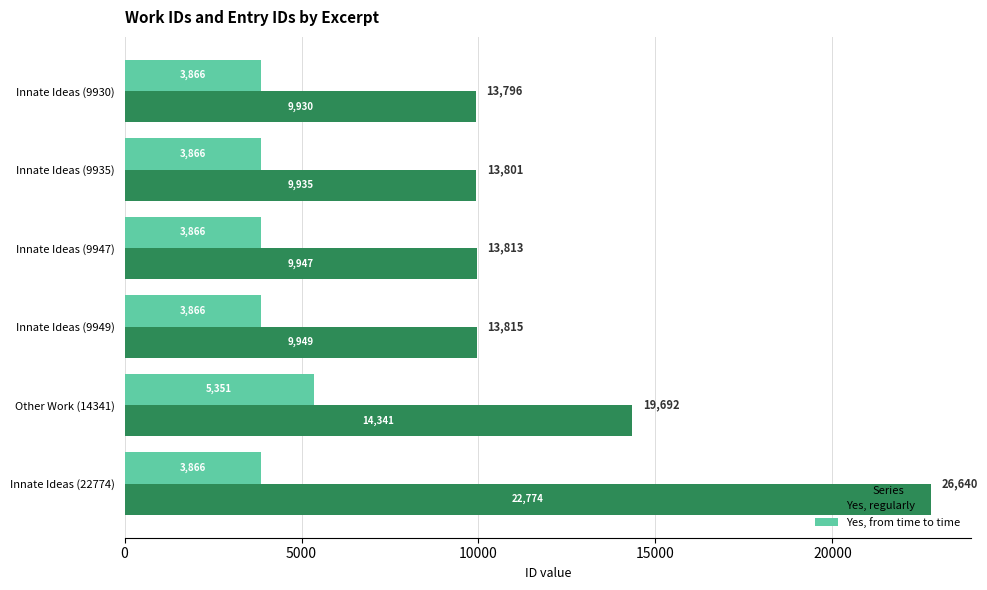

Where is Yes, regularly nearest to the value 16352?

Other Work (14341)